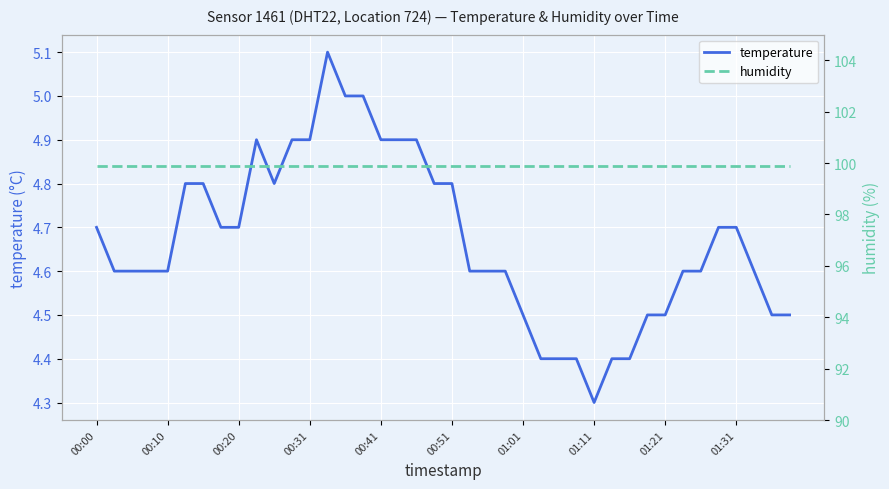

What is the difference between the maximum and minimum values in the temperature series?

0.8